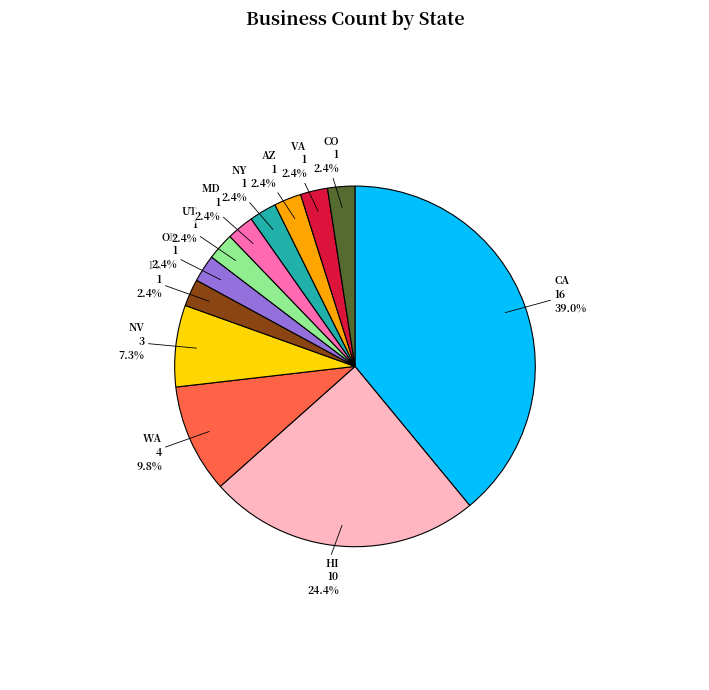

Is AZ the majority of the pie?

No